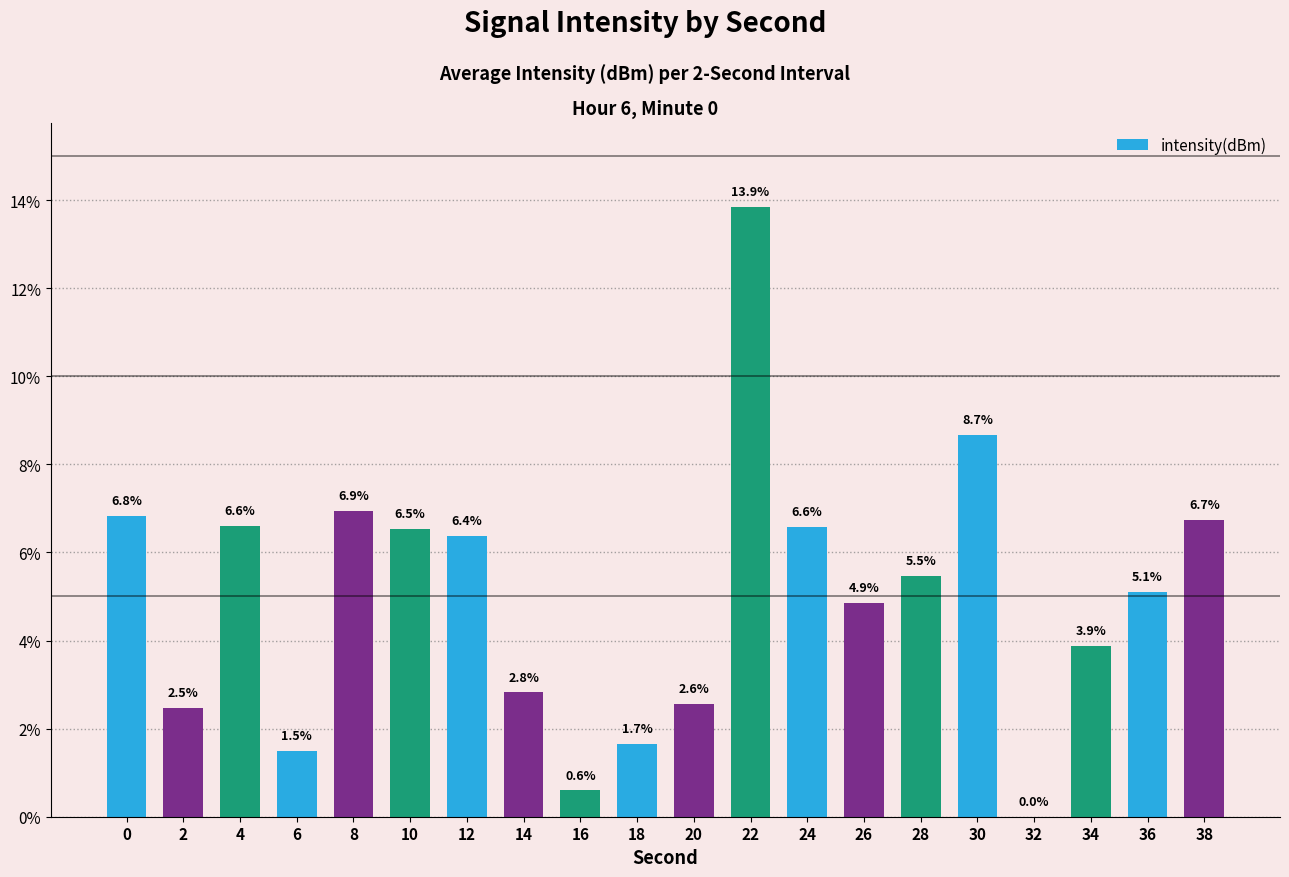

What is the maximum value shown in the chart?

13.9